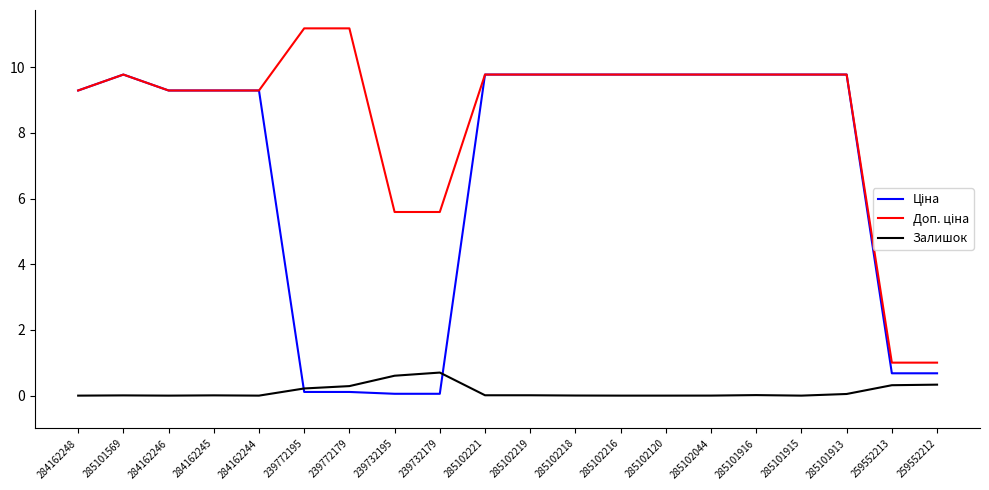

What position from the left is 259552212?

20